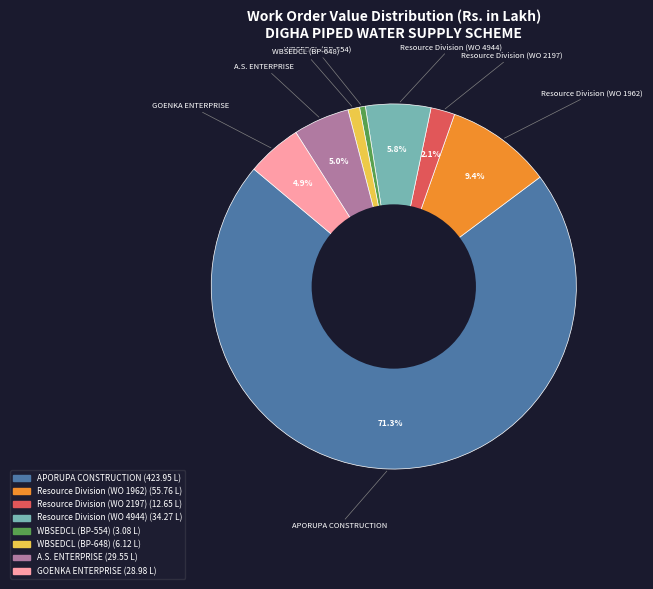

To the nearest percent, what is the difference between the largest and smallest slice percentages?

71%